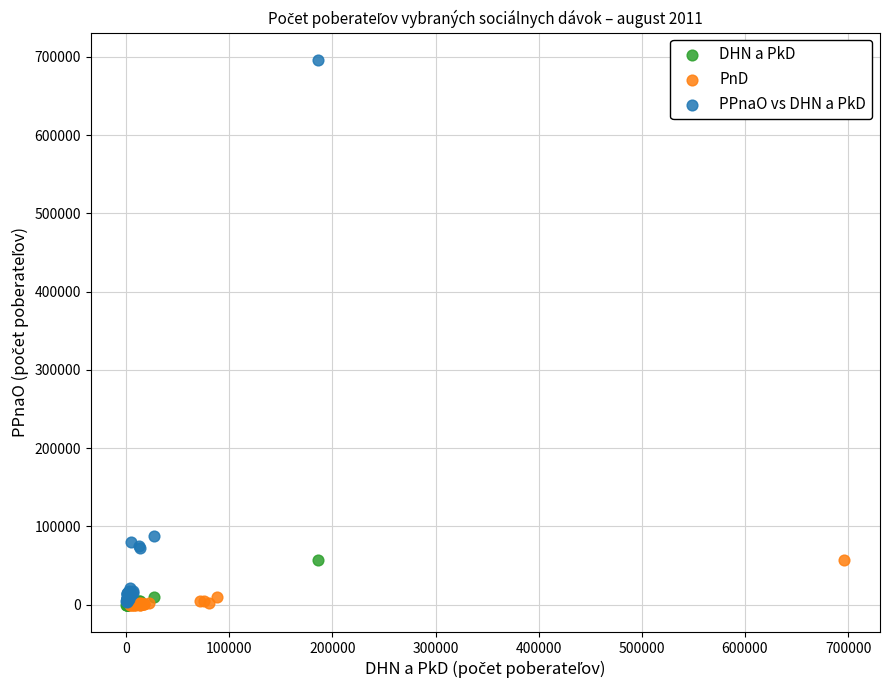

Which series reaches the maximum Y coordinate?

PPnaO vs DHN a PkD